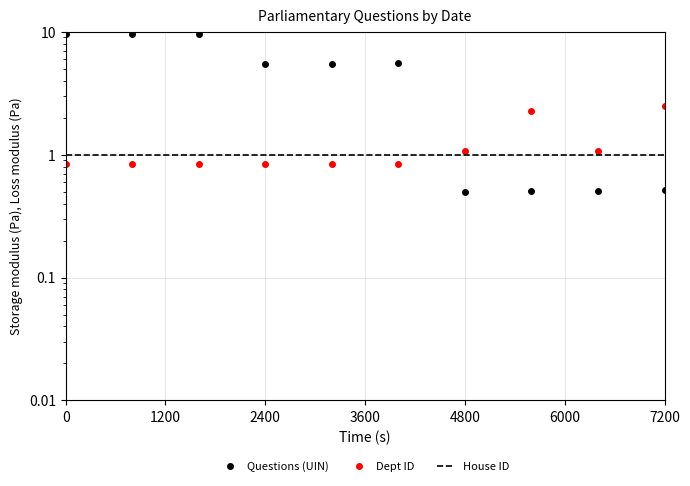

What is the smallest value displayed?

0.5